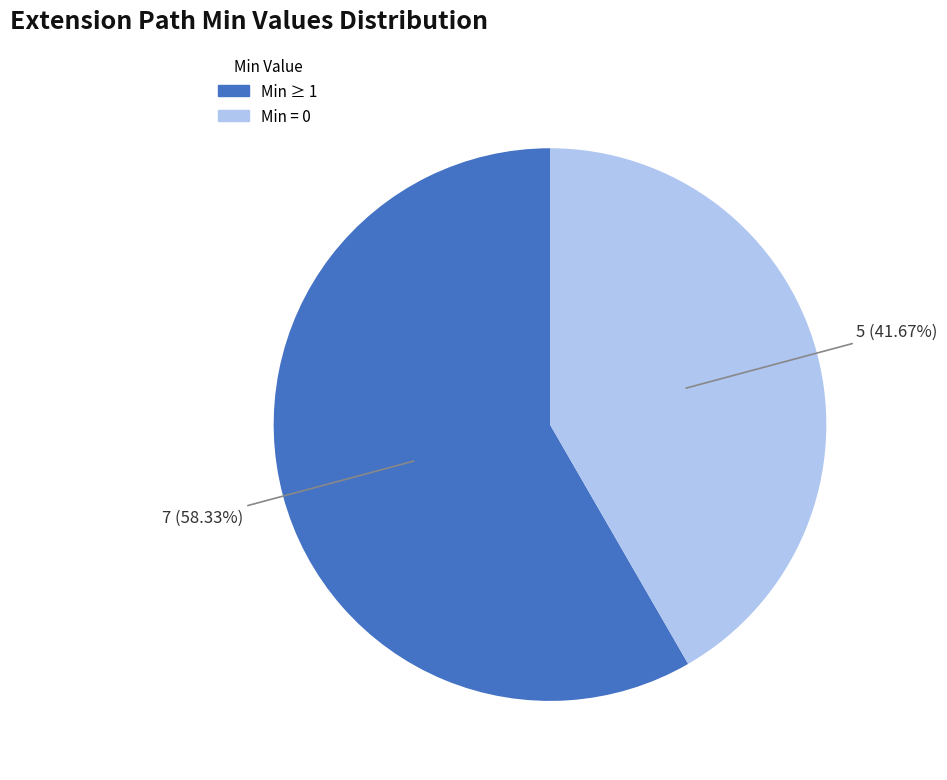

Is there a majority slice in this chart?

Yes